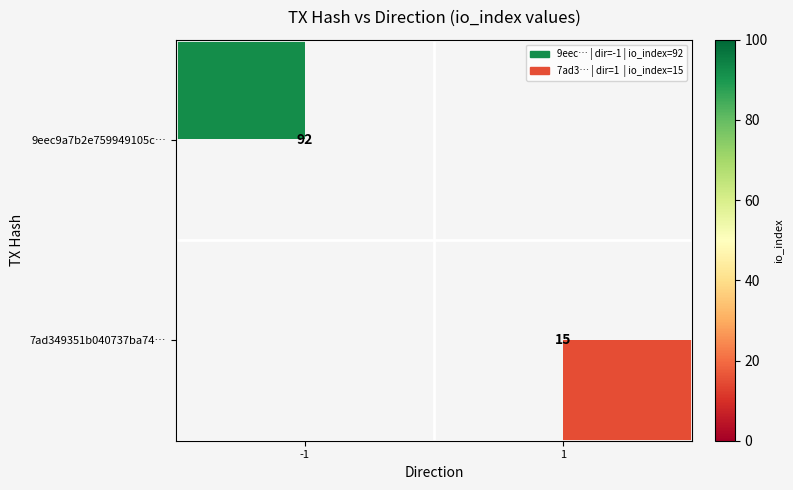

True or false: 9eec9a7b2e759949105c… has a value of 92 at -1.

True